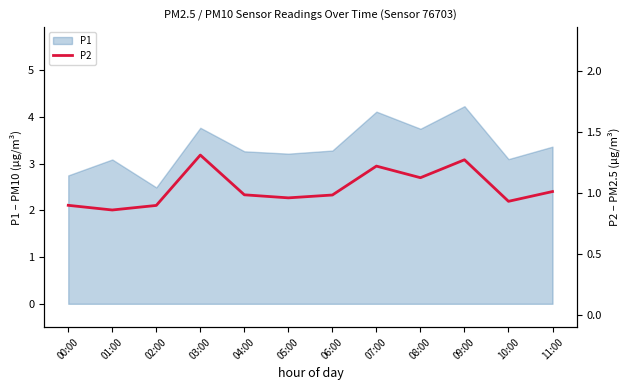

At which label does P1 first exceed 3?

01:00